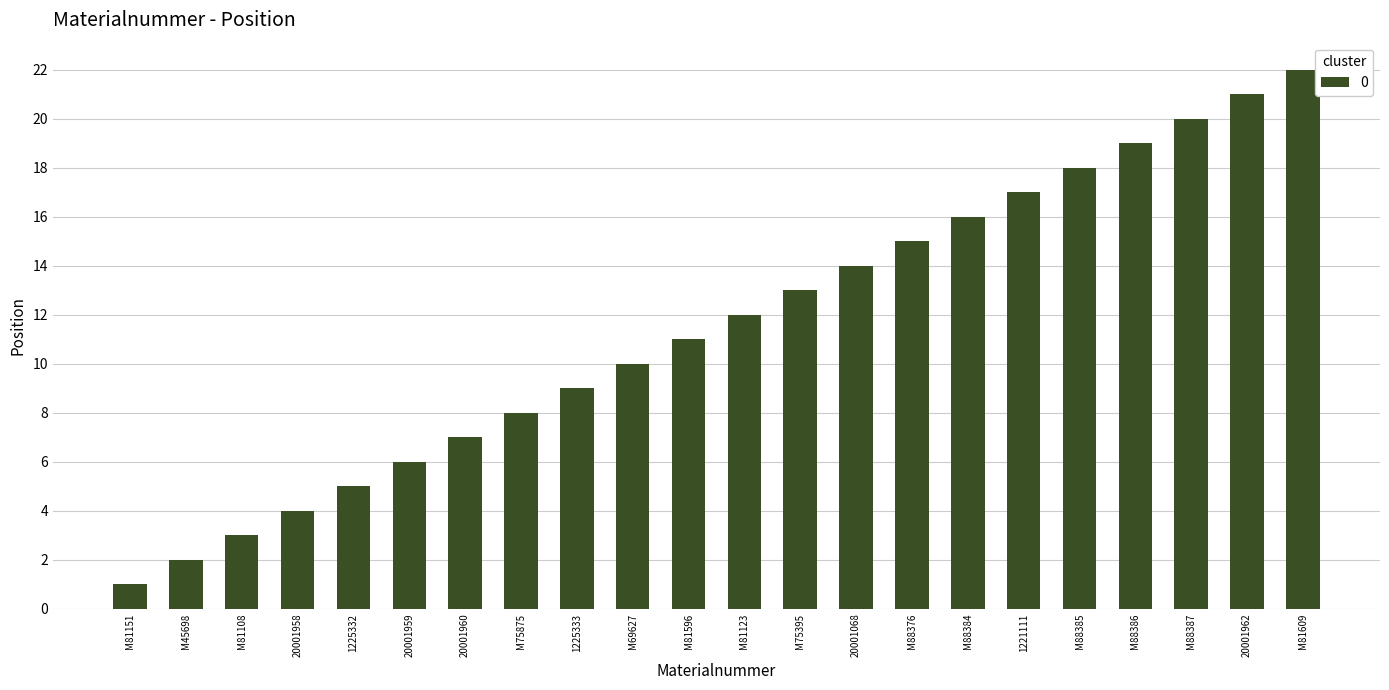

List the labels in order of value, largest first.

M81609, 20001962, M88387, M88386, M88385, 1221111, M88384, M88376, 20001068, M75395, M81123, M81596, M69627, 1225333, M75875, 20001960, 20001959, 1225332, 20001958, M81108, M45698, M81151